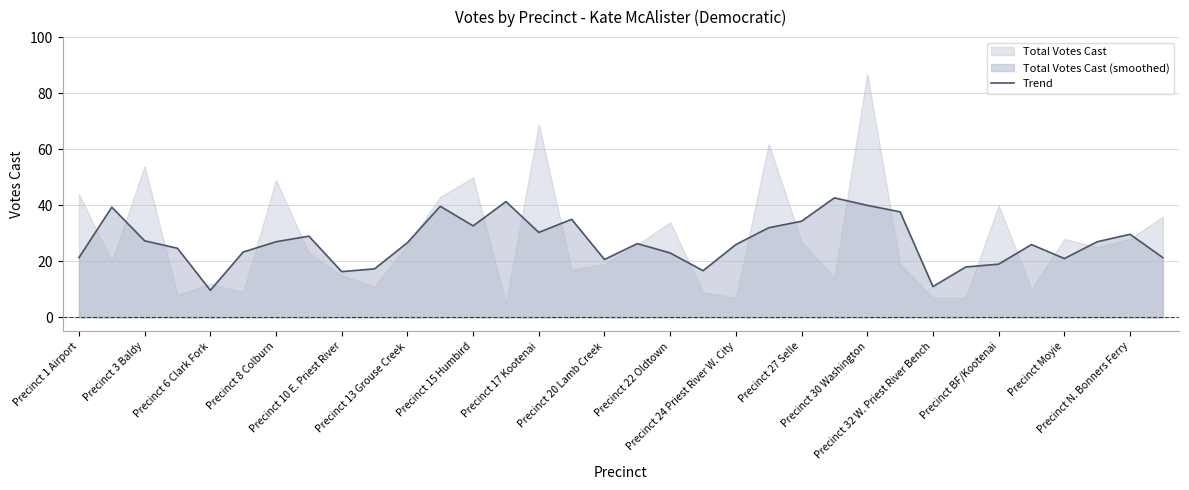

What is the value of the 34th point from the left?

21.3